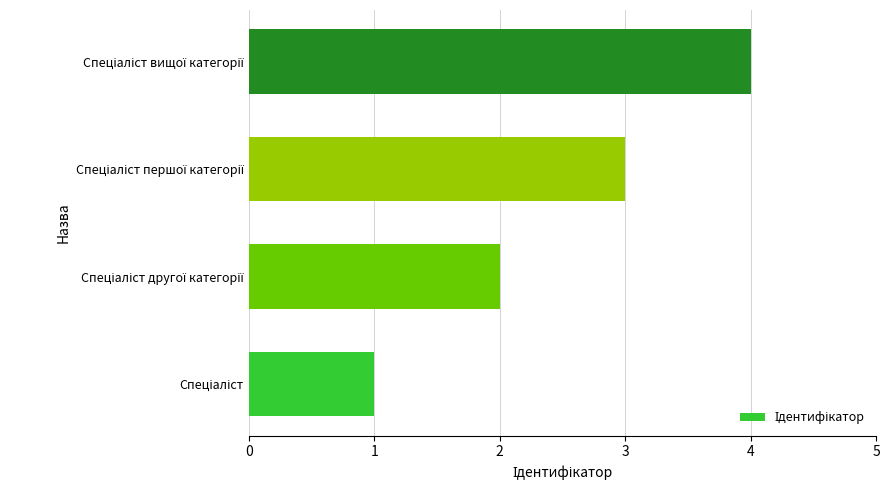

What is the maximum value shown in the chart?

4